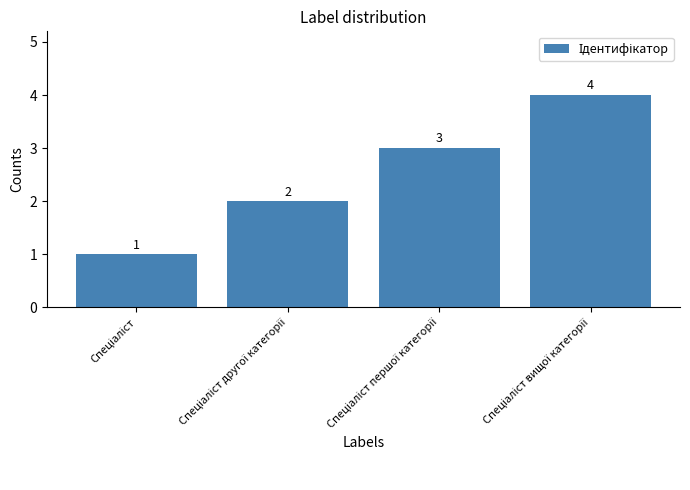

How many bars are there in total?

4